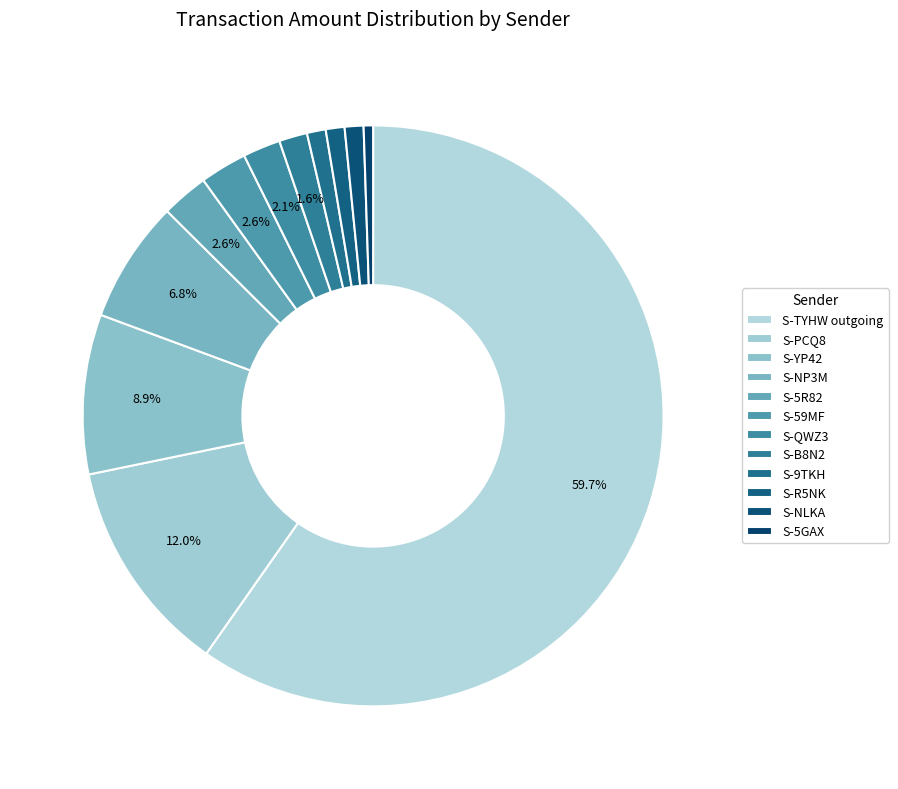

Count the number of slices in the pie.

12